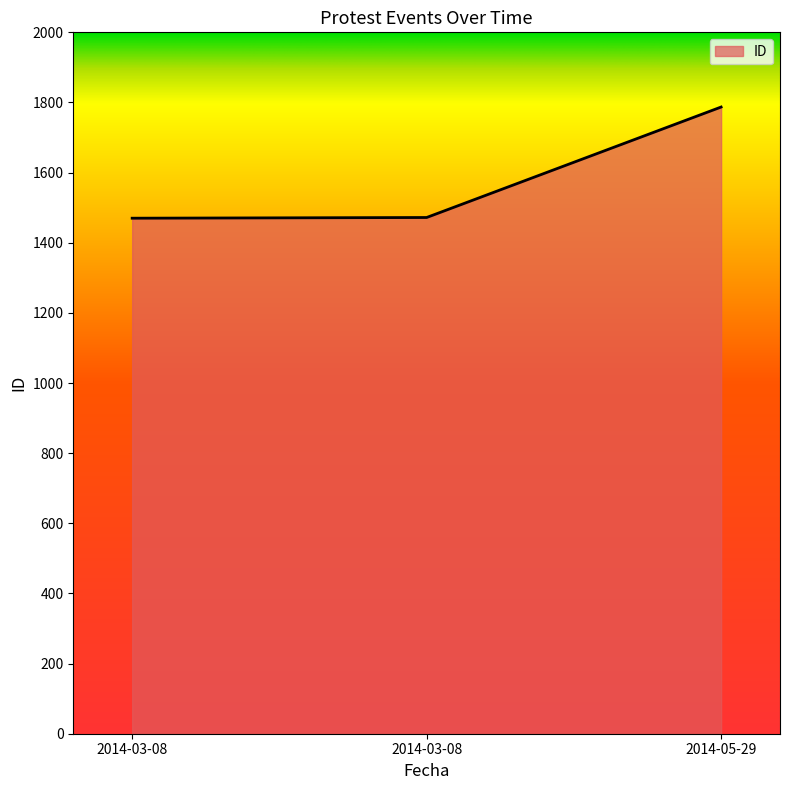

List the labels in order of value, largest first.

2014-05-29, 2014-03-08, 2014-03-08